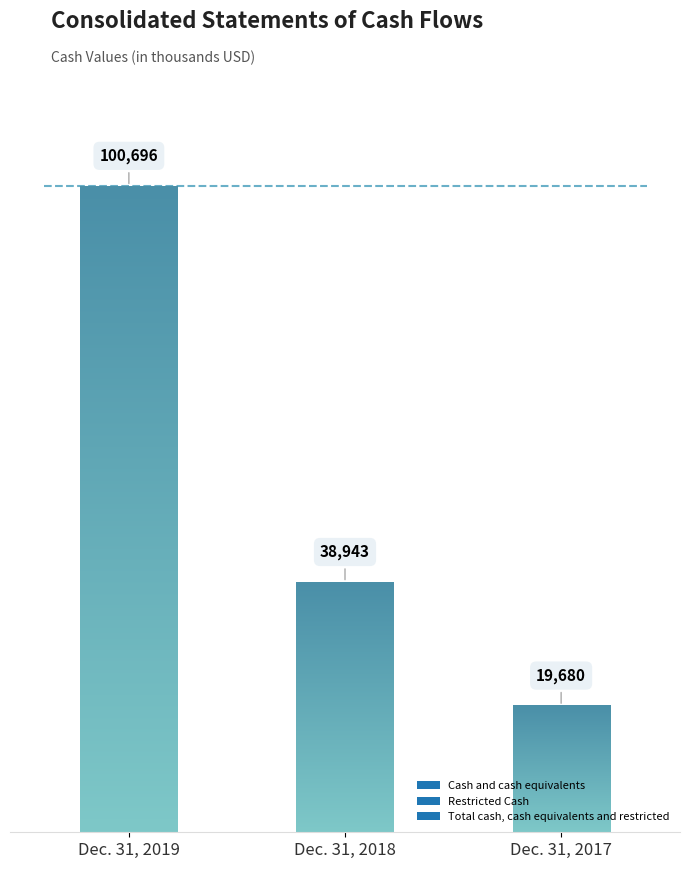

At which category is the sum across all series the highest?

Dec. 31, 2019